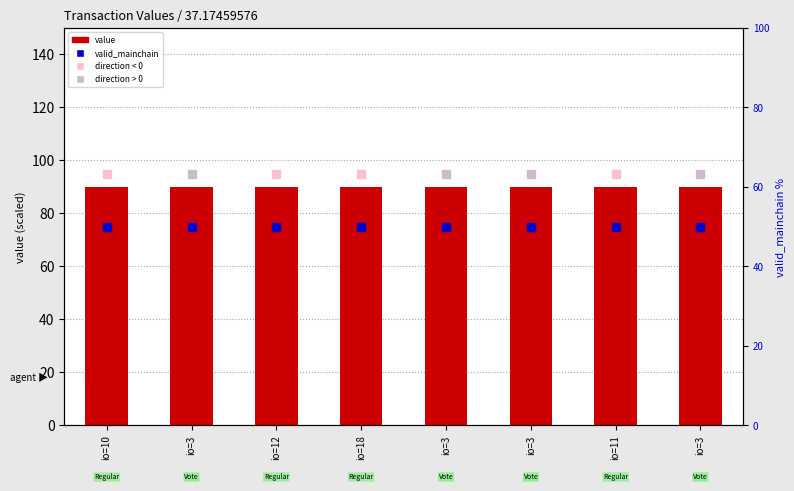

At how many categories does at least one series exceed 50?

8